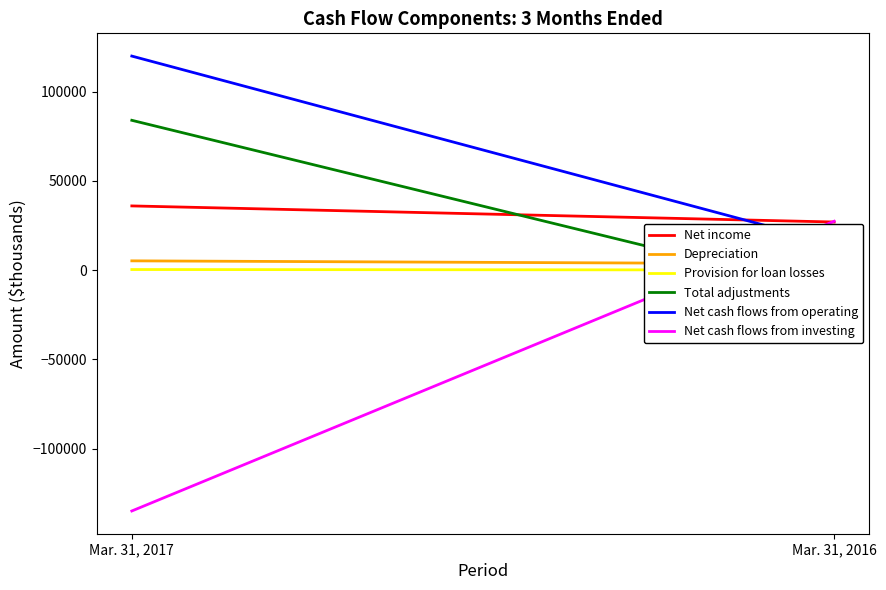

Which label corresponds to the largest value in the chart?

Mar. 31, 2017